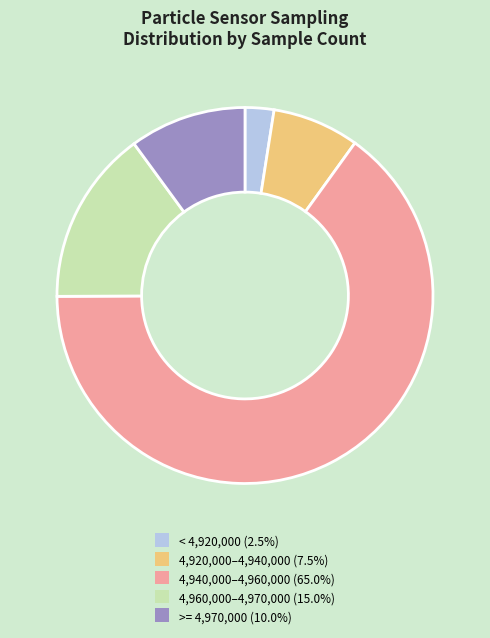

Approximately how many times larger is the value at 4,960,000–4,970,000 (15.0%) compared to >= 4,970,000 (10.0%)?

1.5